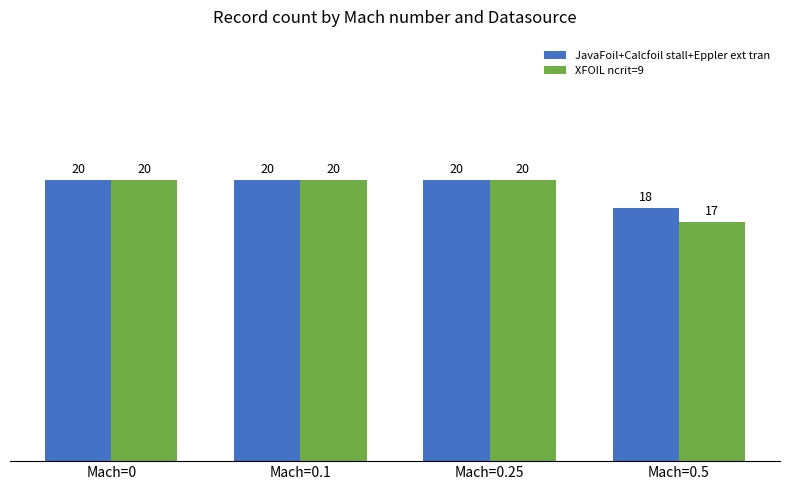

Between Mach=0.1 and Mach=0.5, which series saw the biggest shift?

XFOIL ncrit=9